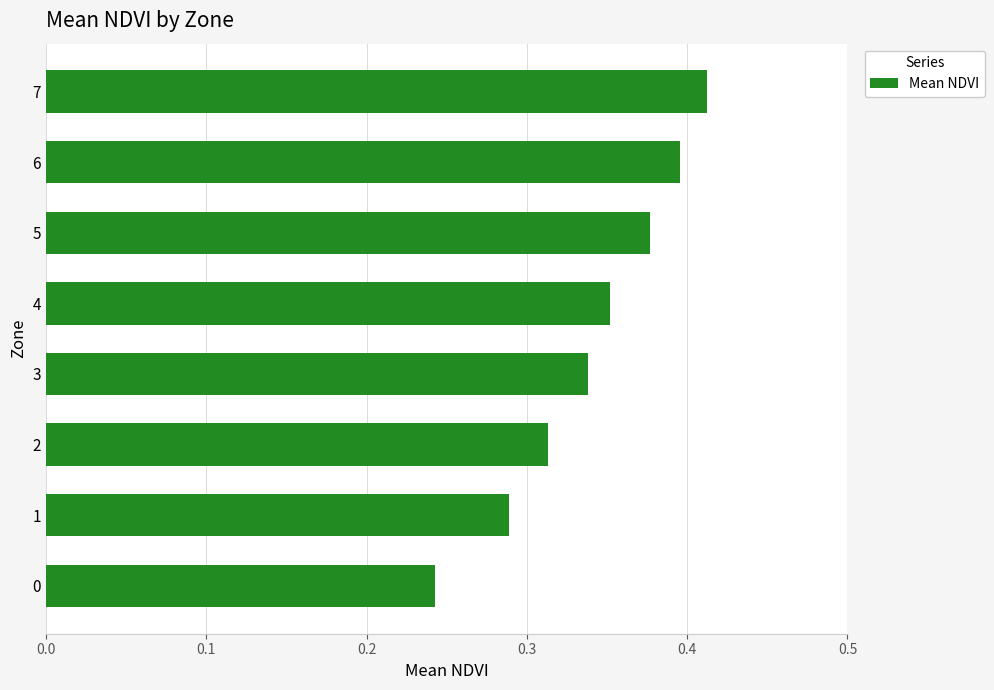

At which category does the chart reach its peak across all series?

7